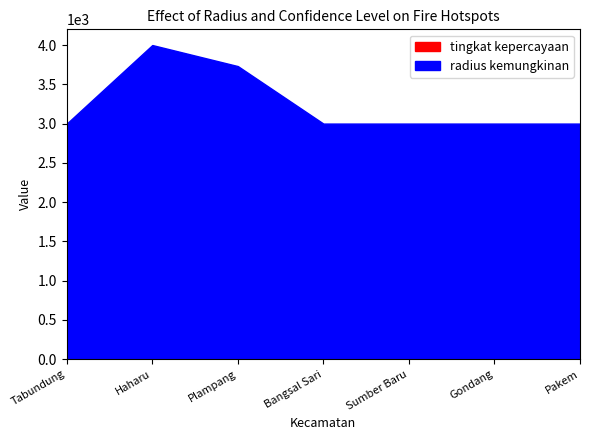

How many distinct data groups are displayed?

2